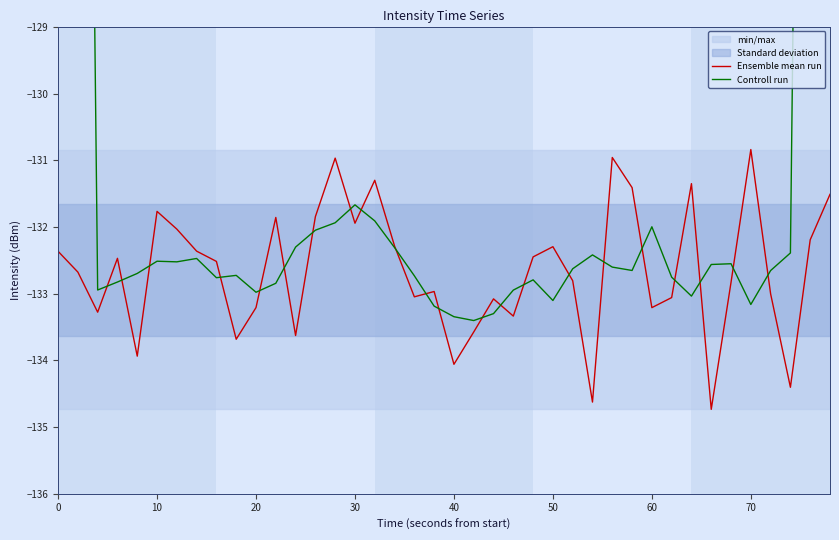

The Ensemble mean run series shows -202.3 at 30. True or false?

False